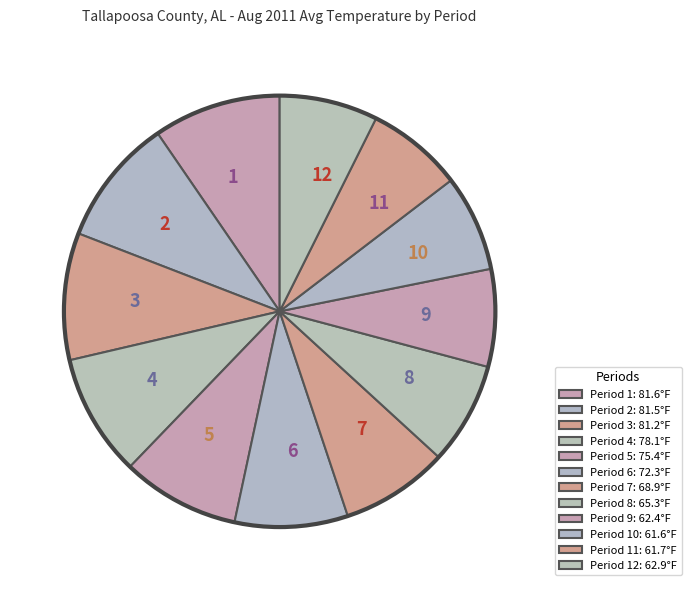

How many slices are in this pie chart?

12